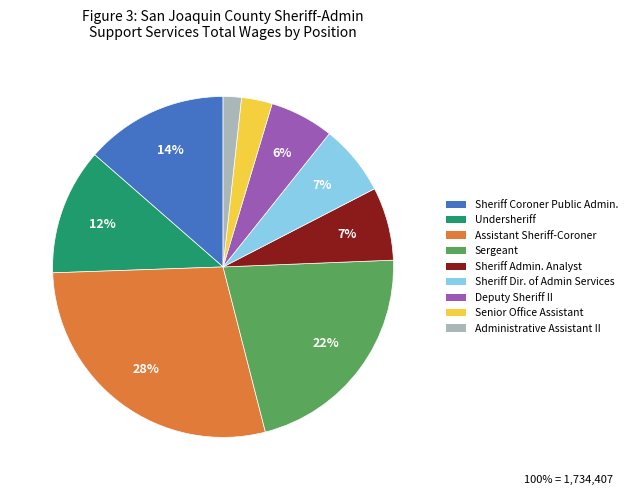

To the nearest percent, what is the combined percentage of Sheriff Admin. Analyst and Sergeant?

29%